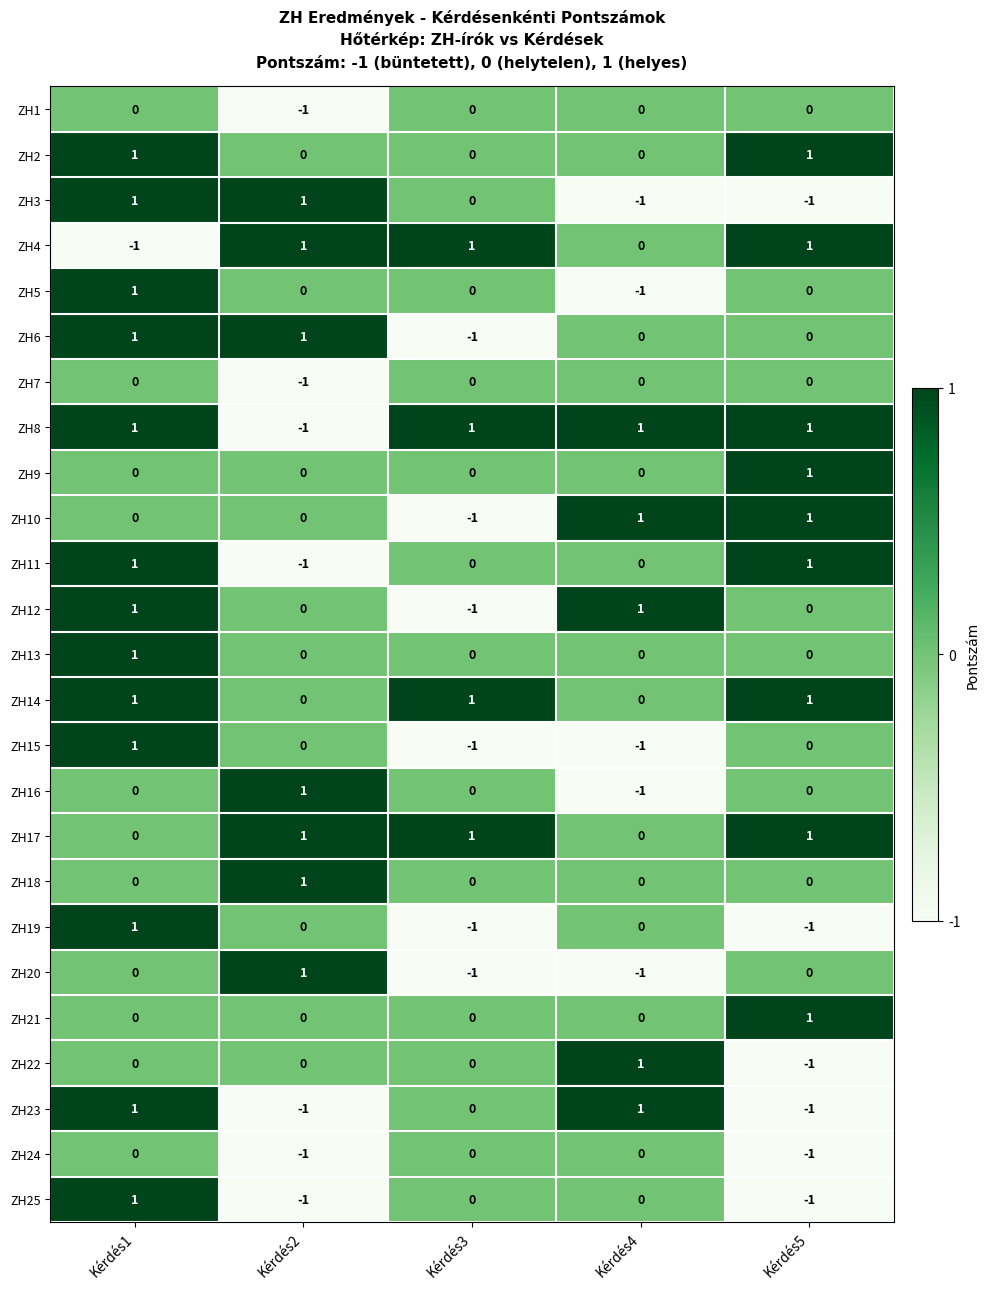

How many data points does each series have?

5